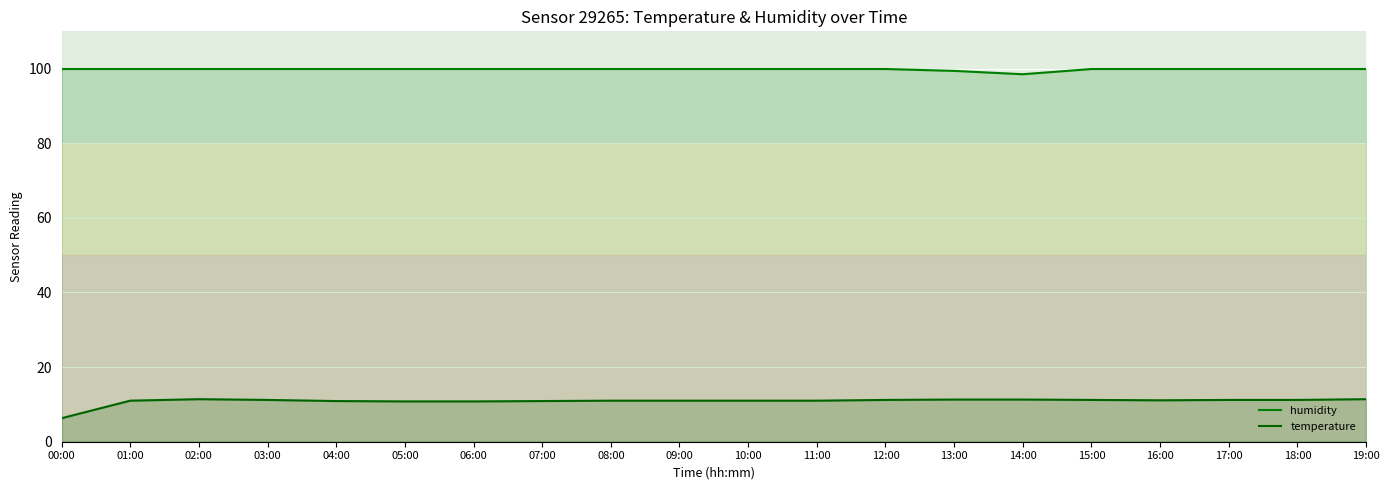

What is the highest value of the temperature series?

11.4